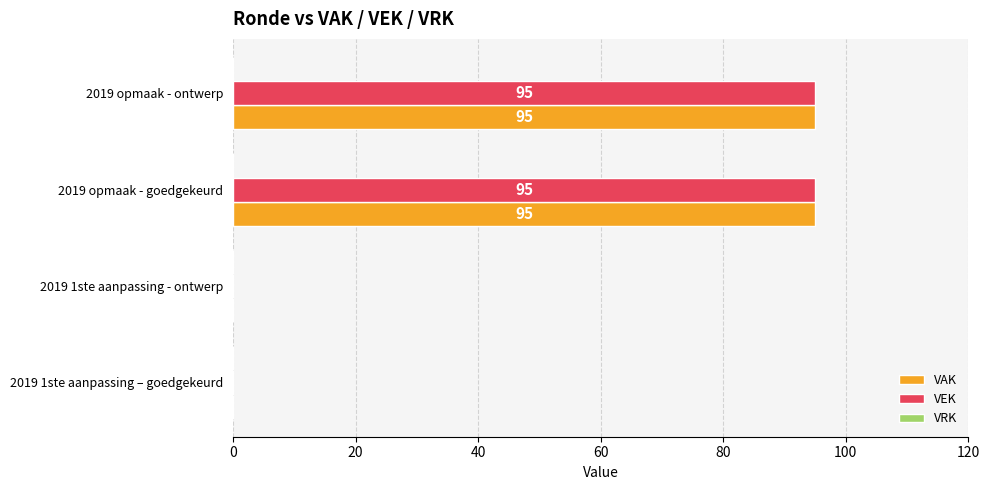

What is the sum of all VAK values?

190